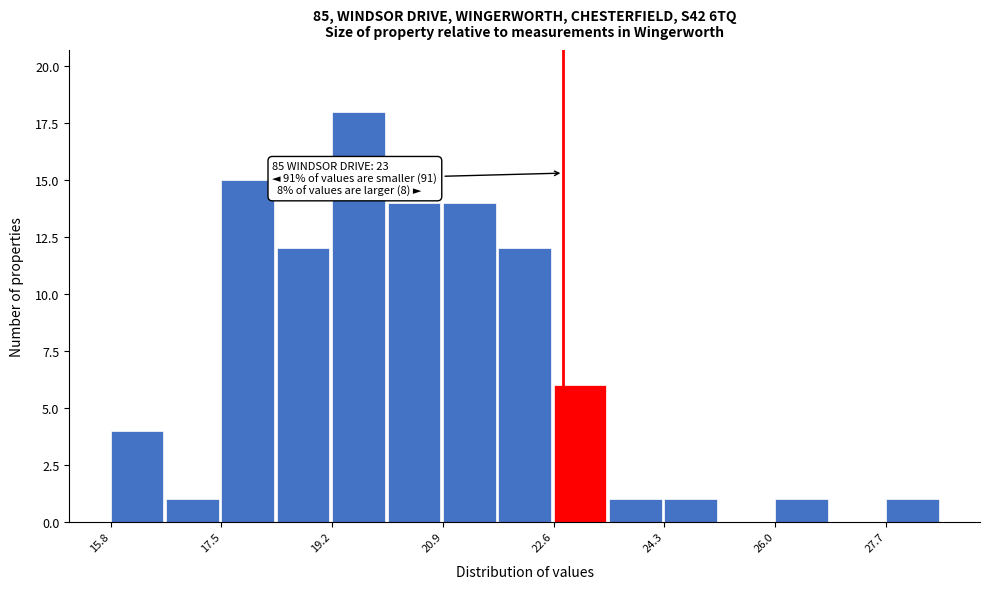

Over which range of the x-axis is the bar tallest?

19.2 to 20.0